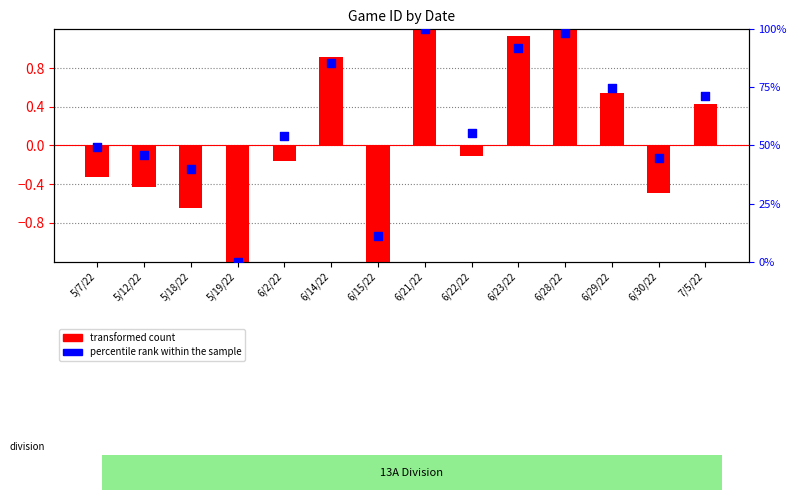

Which series reaches the maximum Y coordinate?

percentile rank within the sample